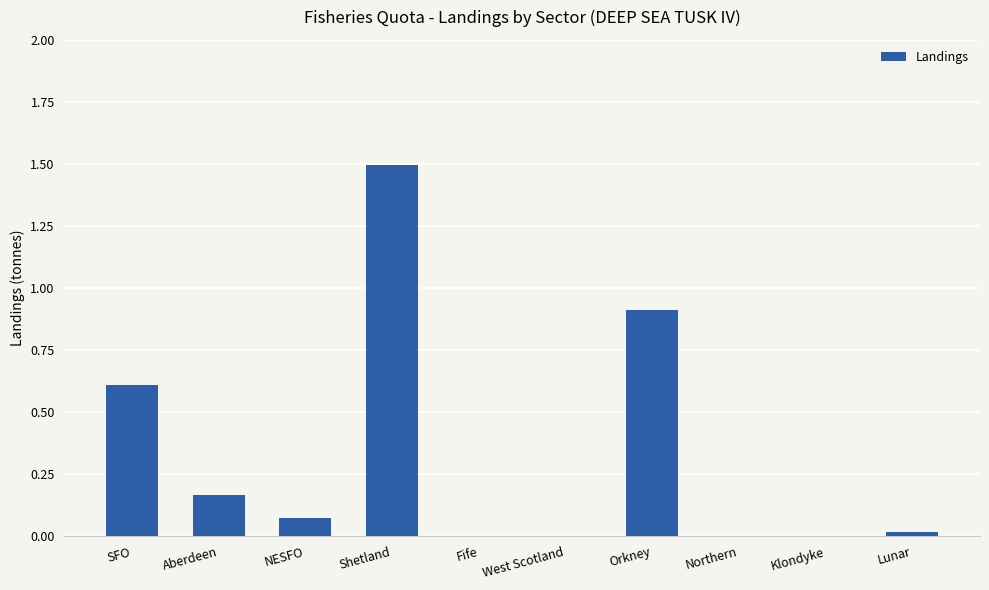

True or false: the data shows 0.0 at Lunar.

True